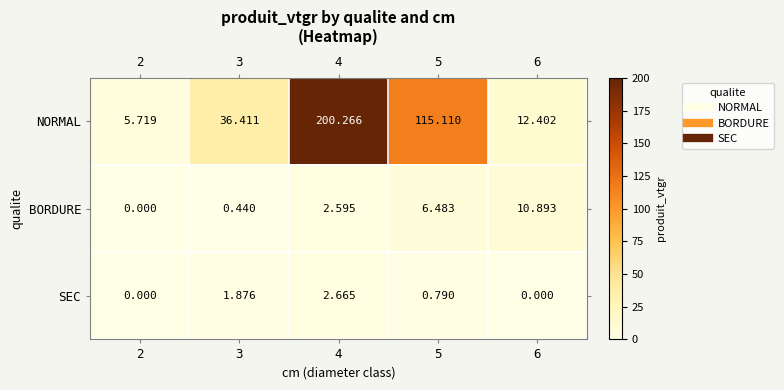

Which series changed the most between 5 and 6?

NORMAL